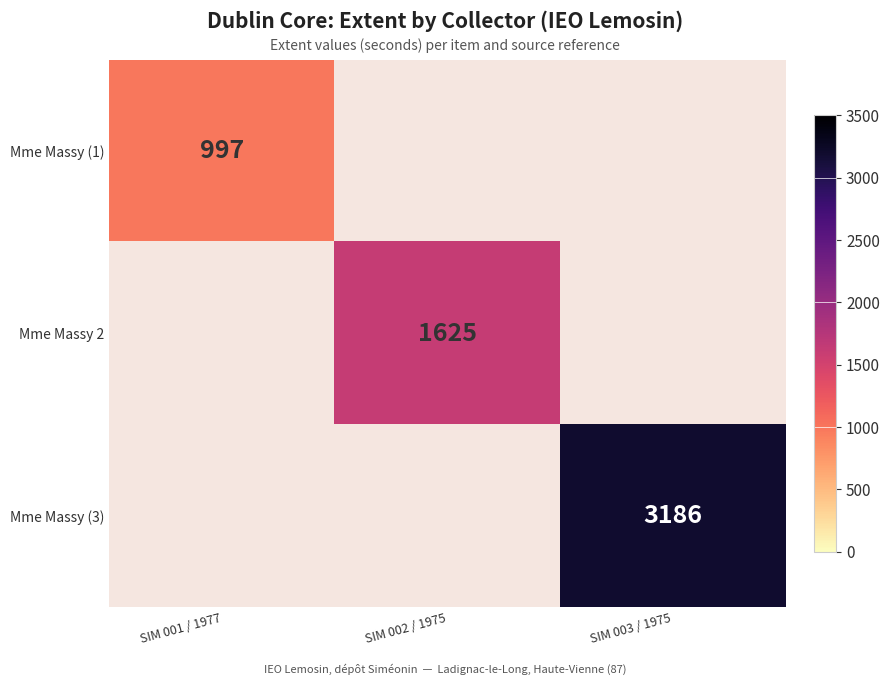

True or false: Mme Massy (1) has a value of 1744 at SIM 001 / 1977.

False